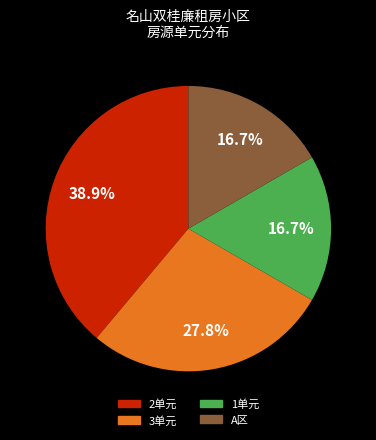

What is the ratio of the value at 3单元 to the value at 2单元?

0.7